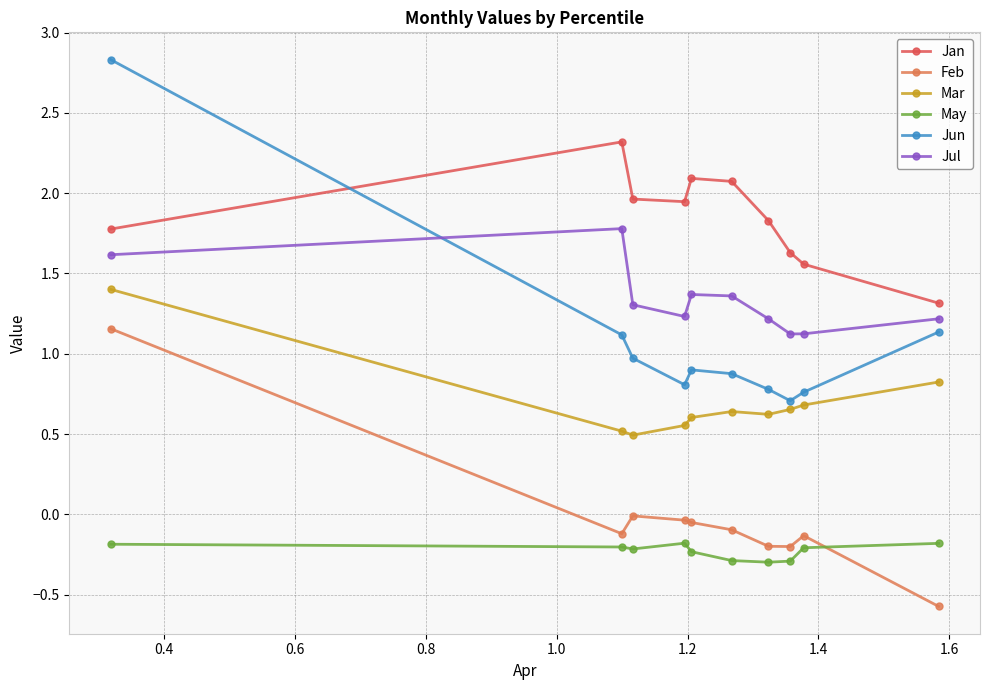

Which series has the widest spread of values?

Jun